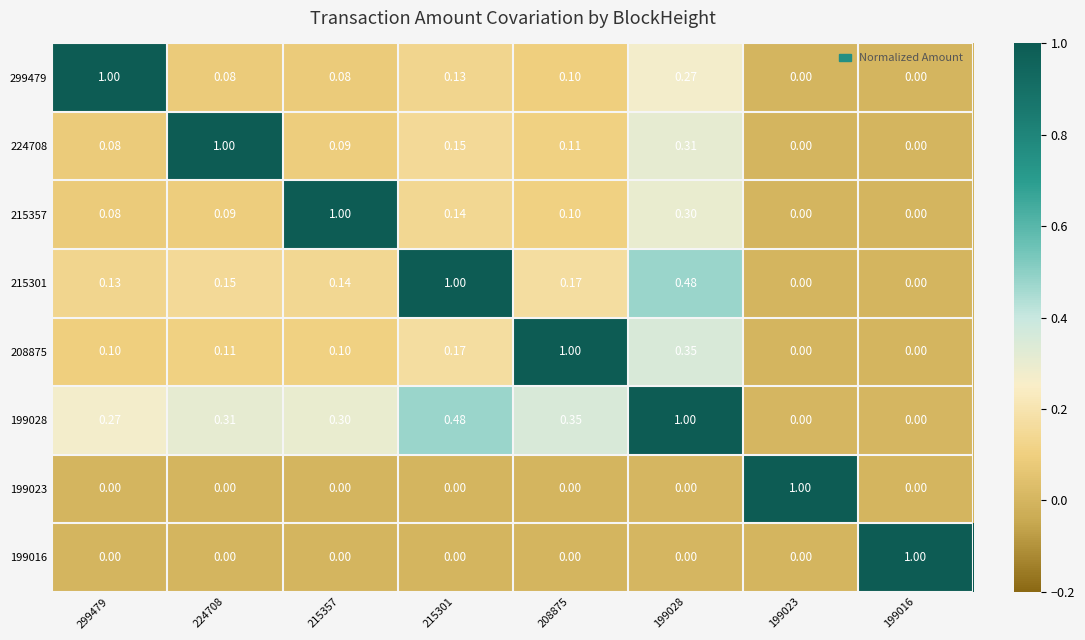

What is the maximum value shown in the chart?

1.0